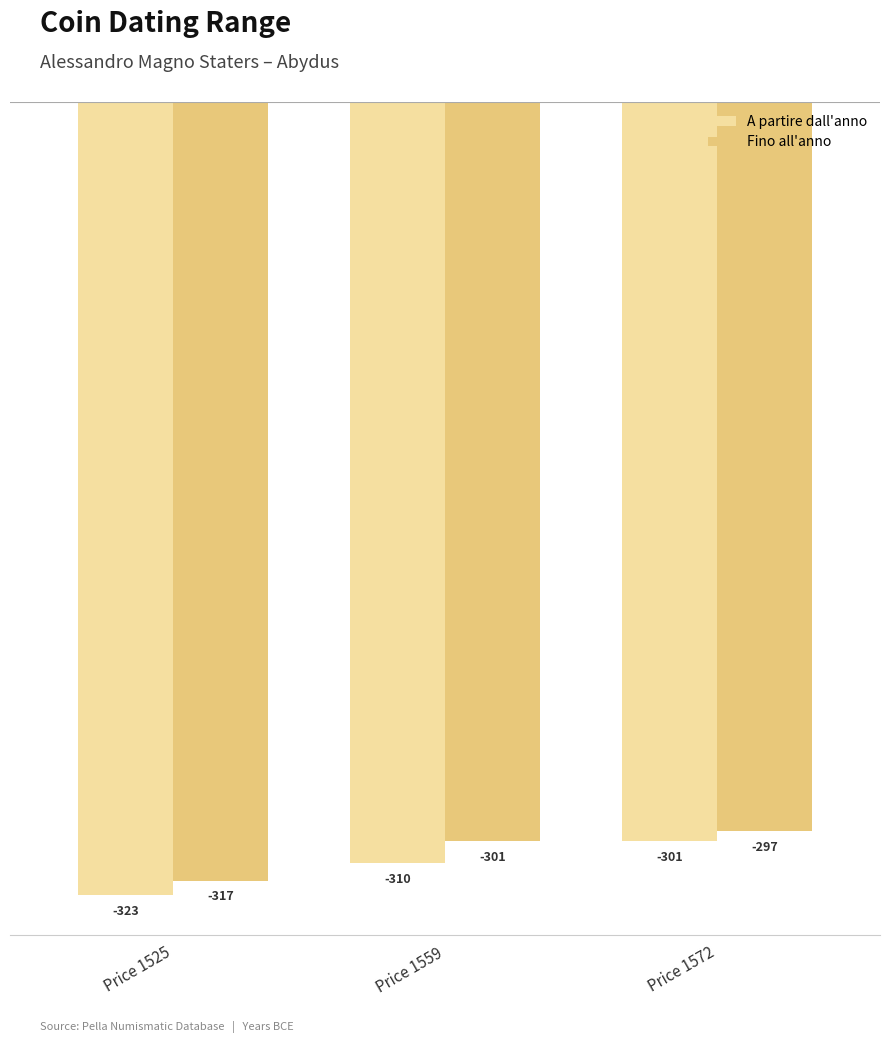

Rank the series by their average value, from lowest to highest.

A partire dall'anno, Fino all'anno